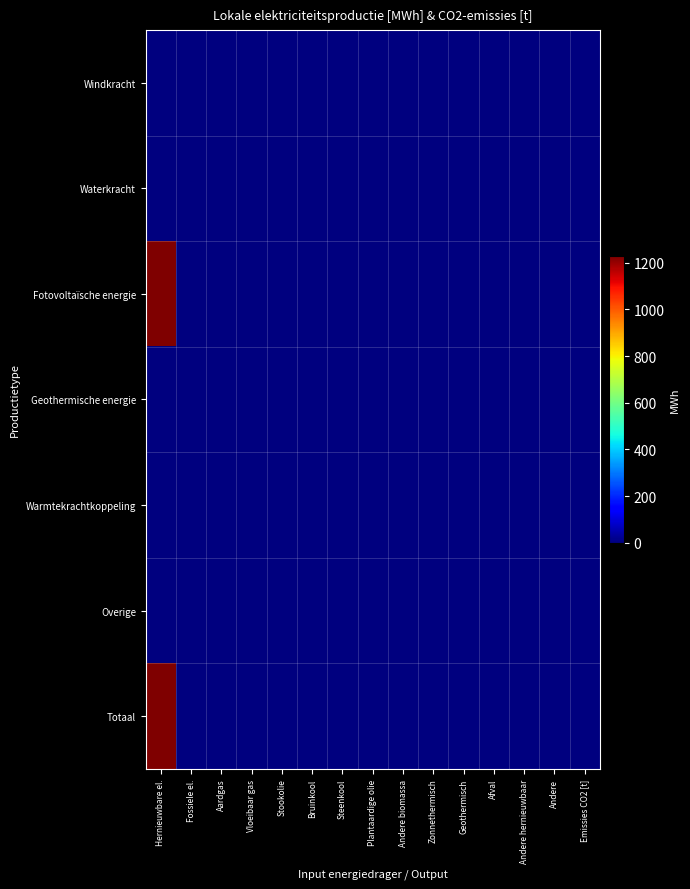

What is the difference between the highest and lowest values at Hernieuwbare el.?

1228.3